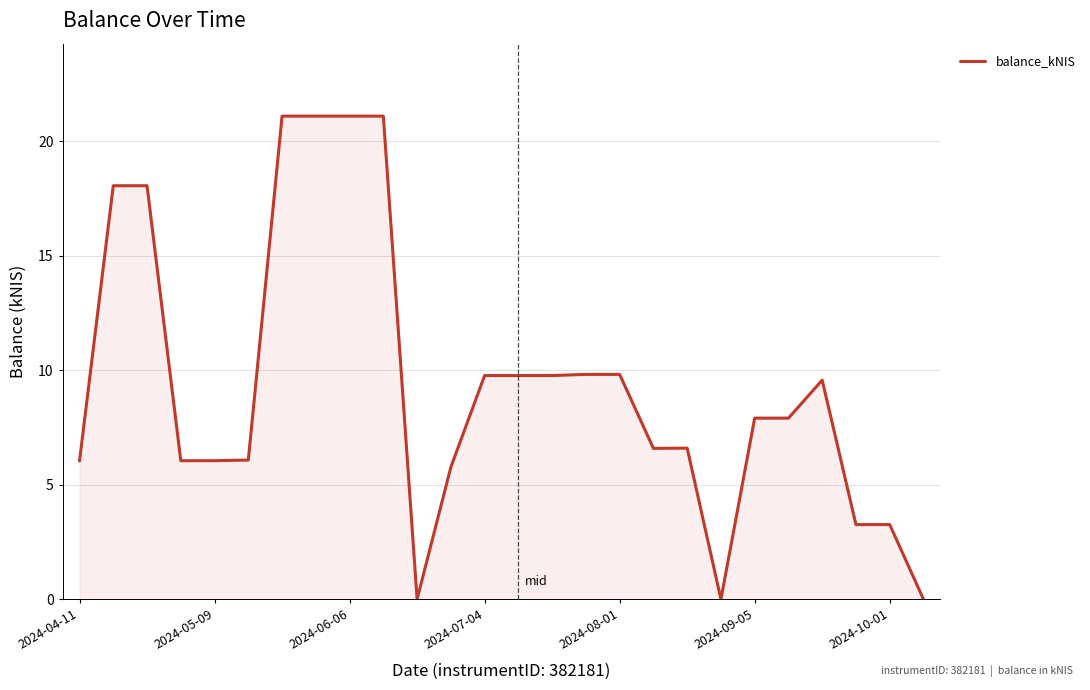

What is the greatest value displayed?

21.1